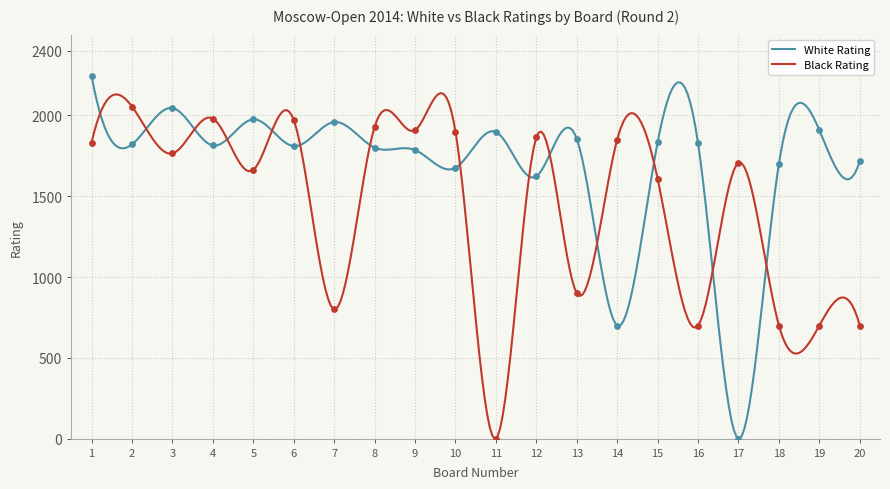

What is the total value across all series at 8?

3730